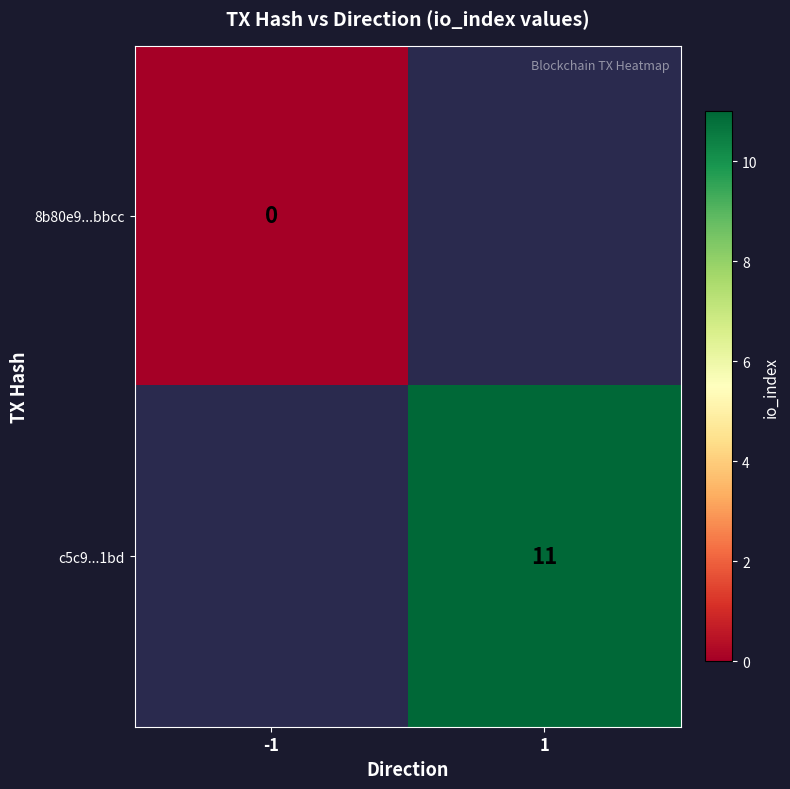

Which category has the highest value across all series?

1